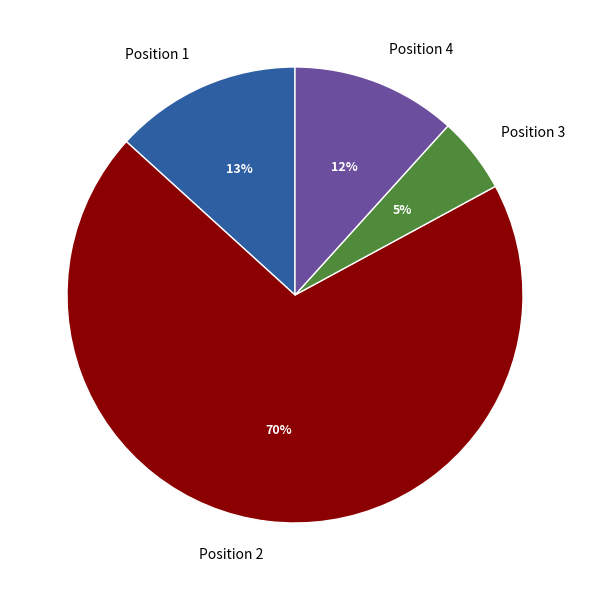

Does Position 2 represent more than half of the total?

Yes